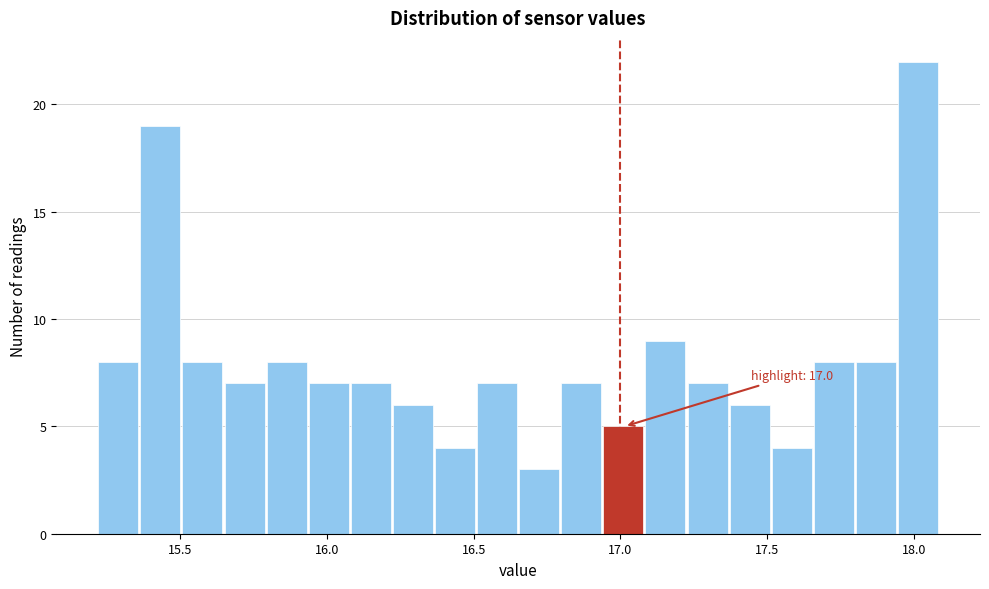

Around what value on the x-axis is the tallest bar? Give the approximate position of its centre, as read against the axis.

18.00